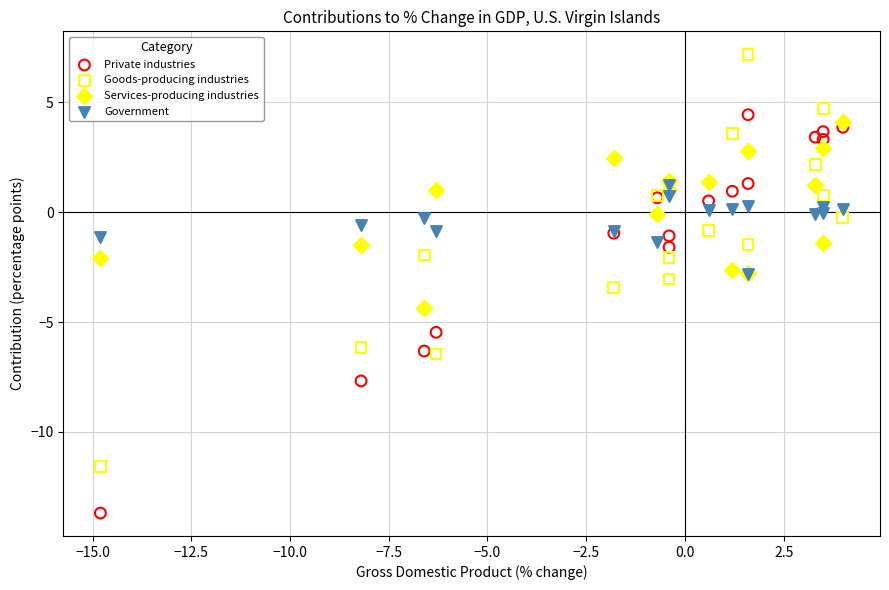

Which series contains the highest Y value?

Goods-producing industries